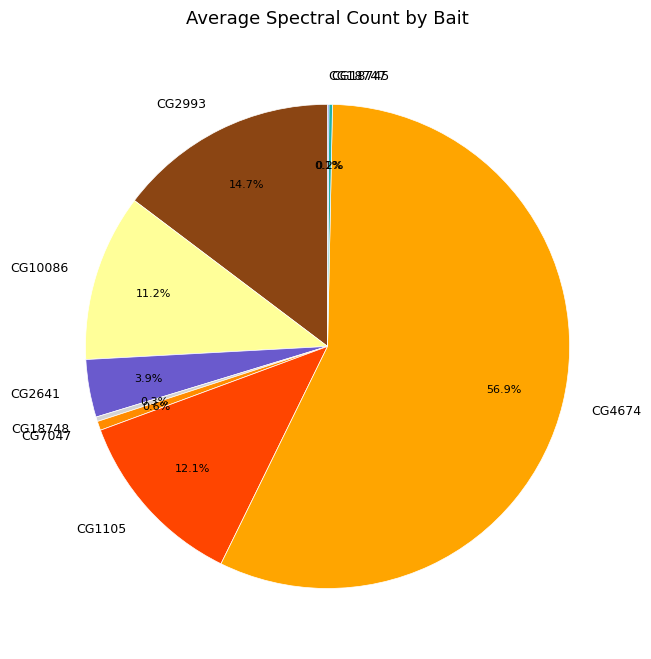

Is there any slice that represents more than half of the pie?

Yes